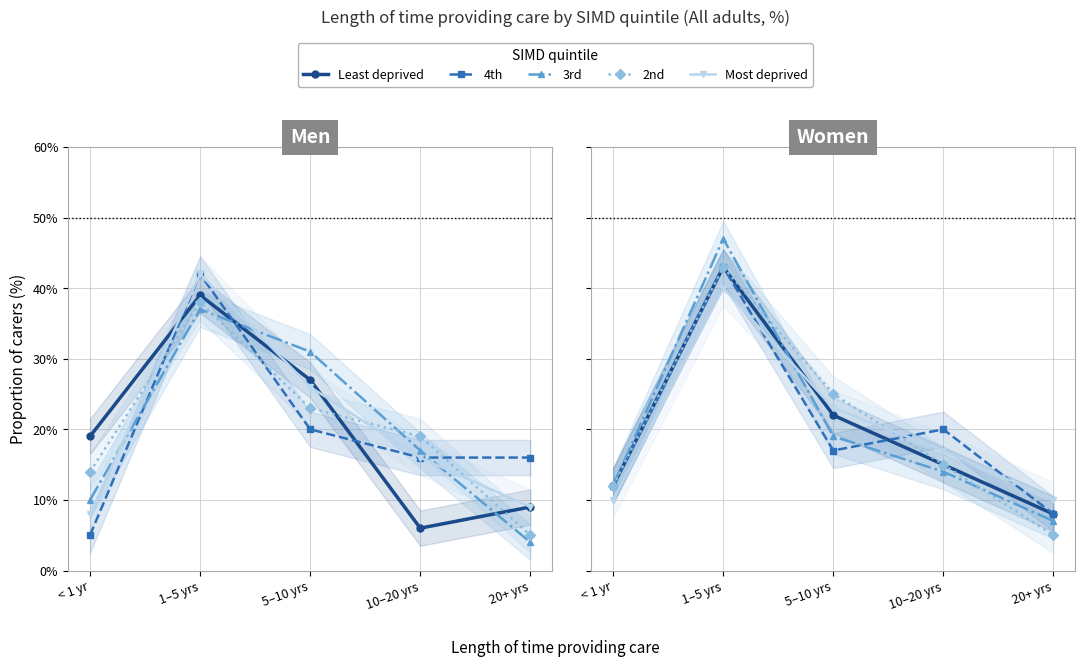

List the labels in order of 3rd value, smallest first.

20+ yrs, < 1 yr, 10–20 yrs, 5–10 yrs, 1–5 yrs